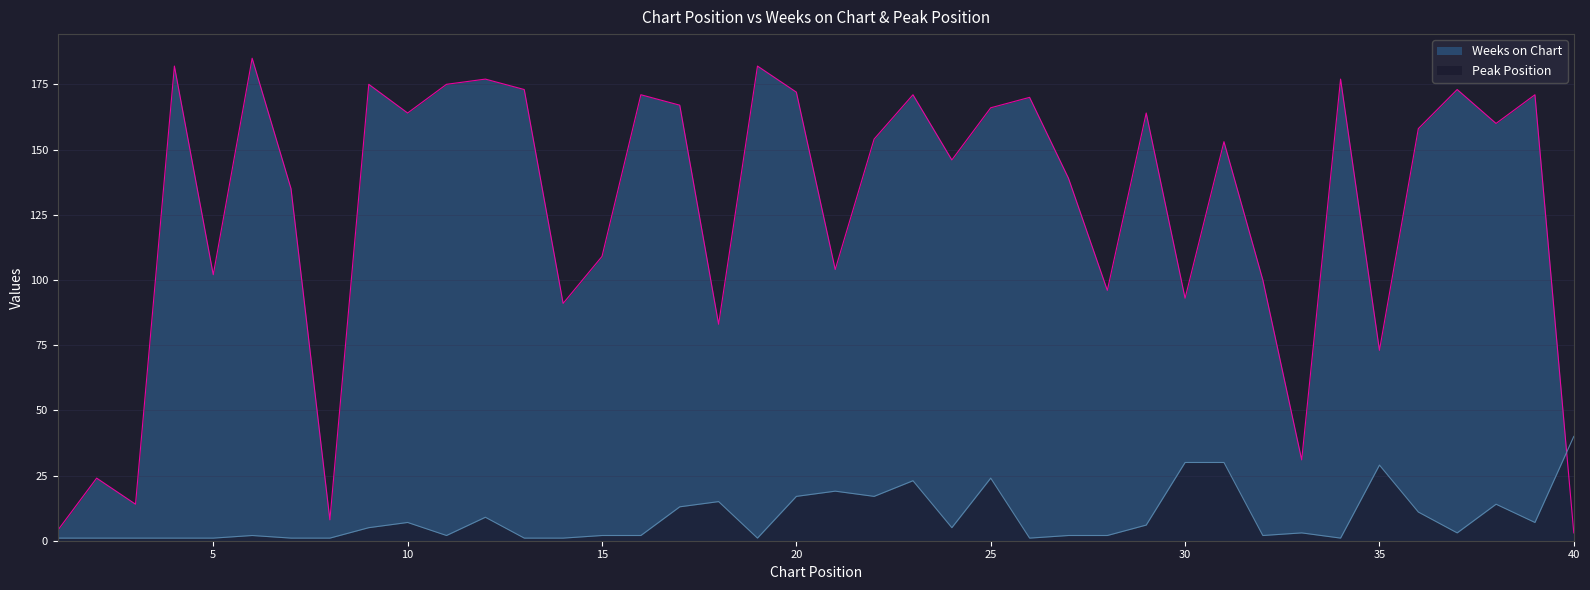

At which category is the sum across all series the highest?

23